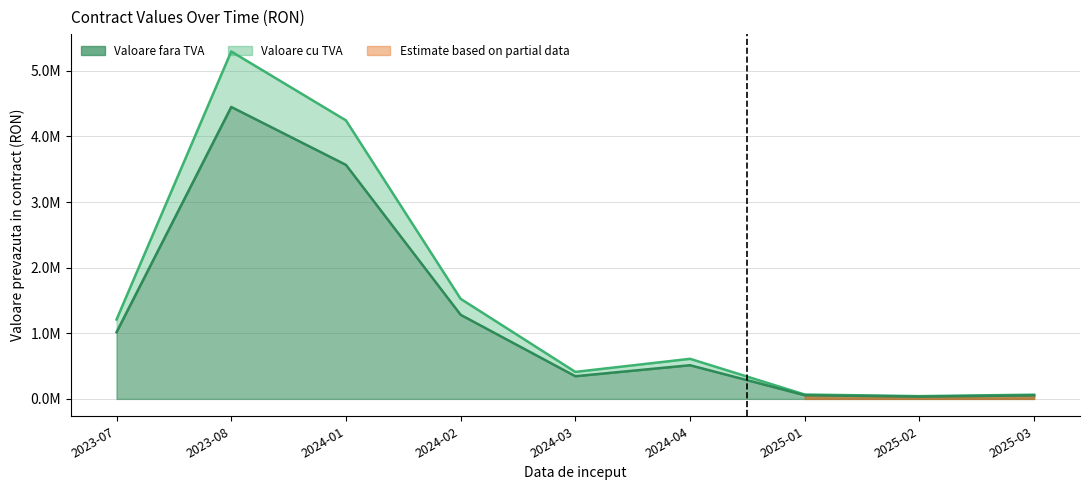

How many lines are shown in the chart?

2